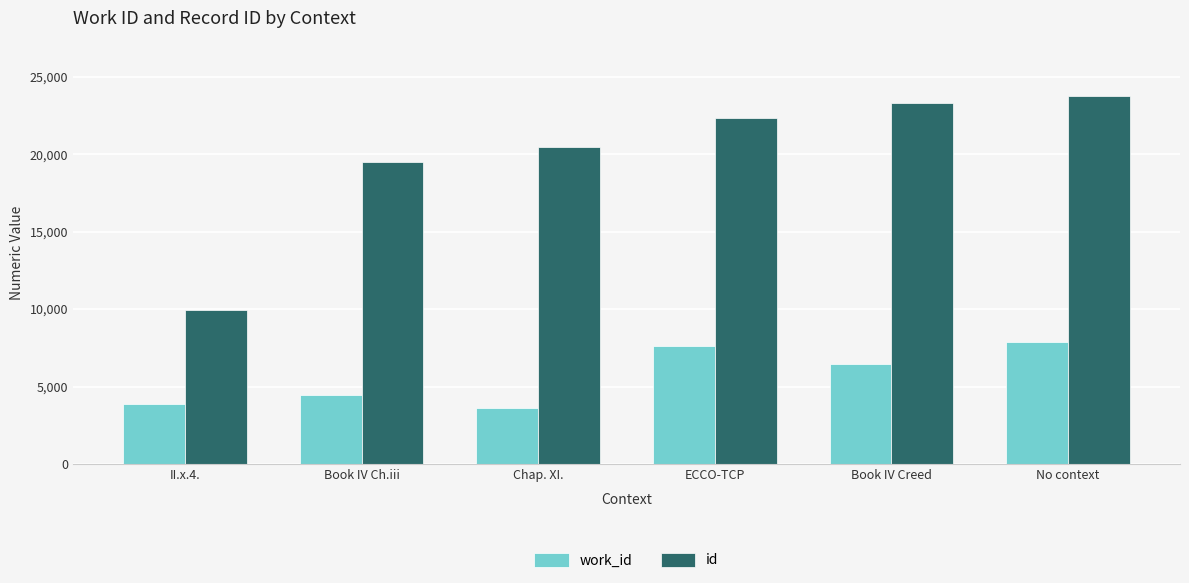

Reading right to left, list all the values displayed in this chart.

work_id: 7863	6428	7622	3591	4475	3866
id: 23769	23324	22341	20464	19508	9962